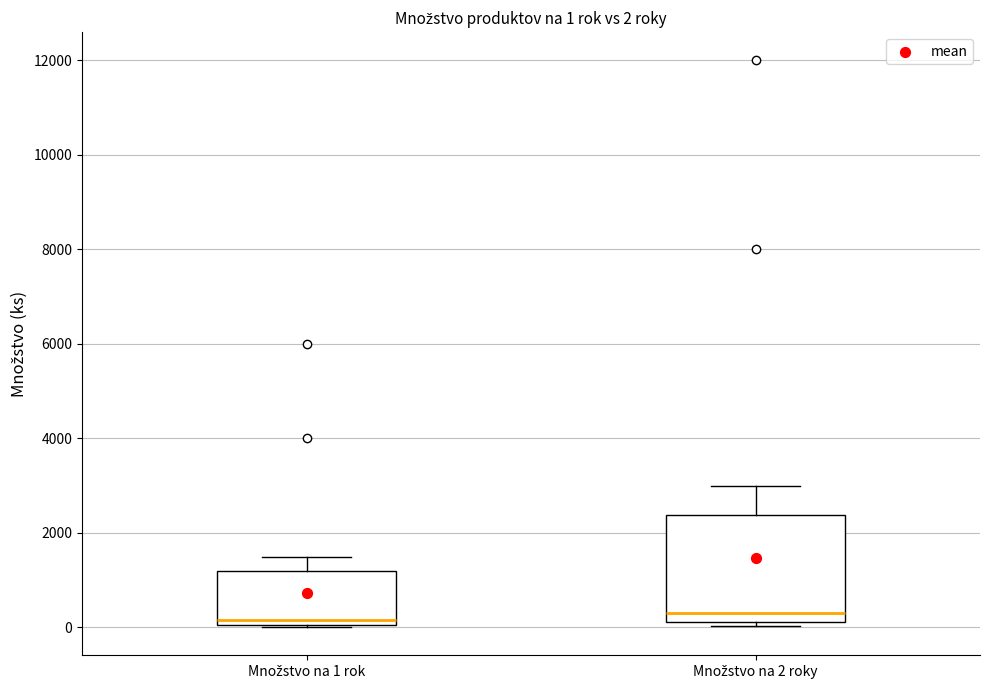

Comparing the boxes themselves (not the whiskers), which one is the tallest?

Množstvo na 2 roky